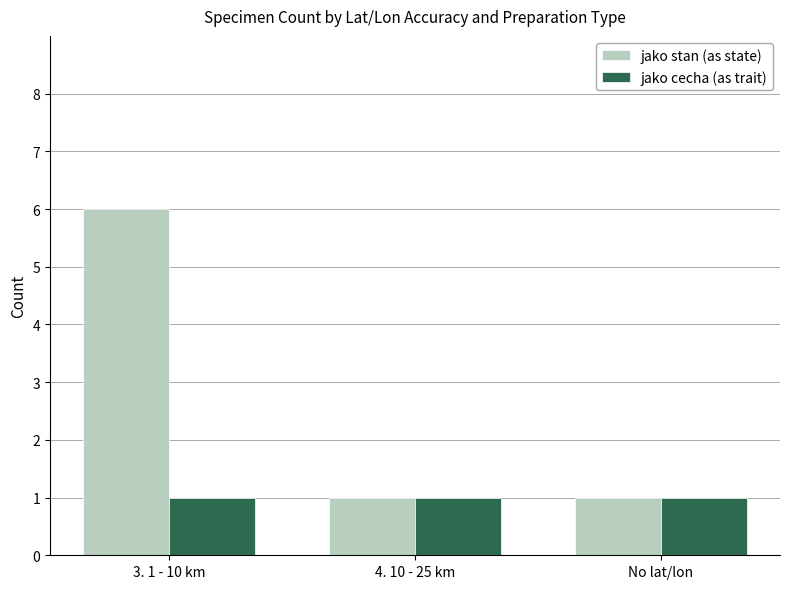

What is the label of the 2nd bar from the right?

4. 10 - 25 km